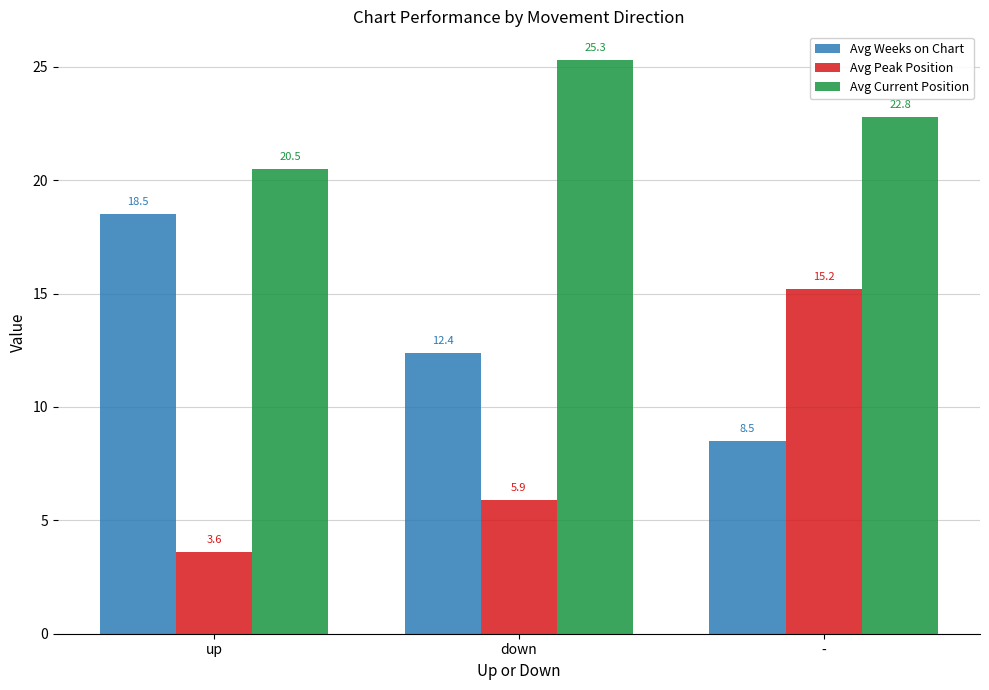

Which category has the lowest value in the Avg Peak Position series?

up